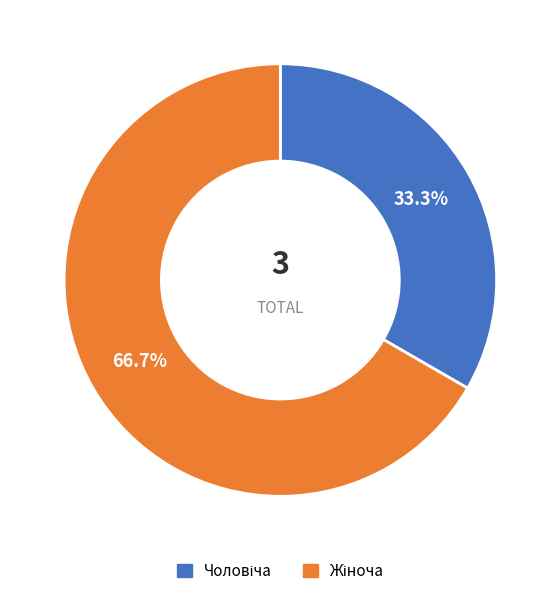

Does any single category account for the majority?

Yes